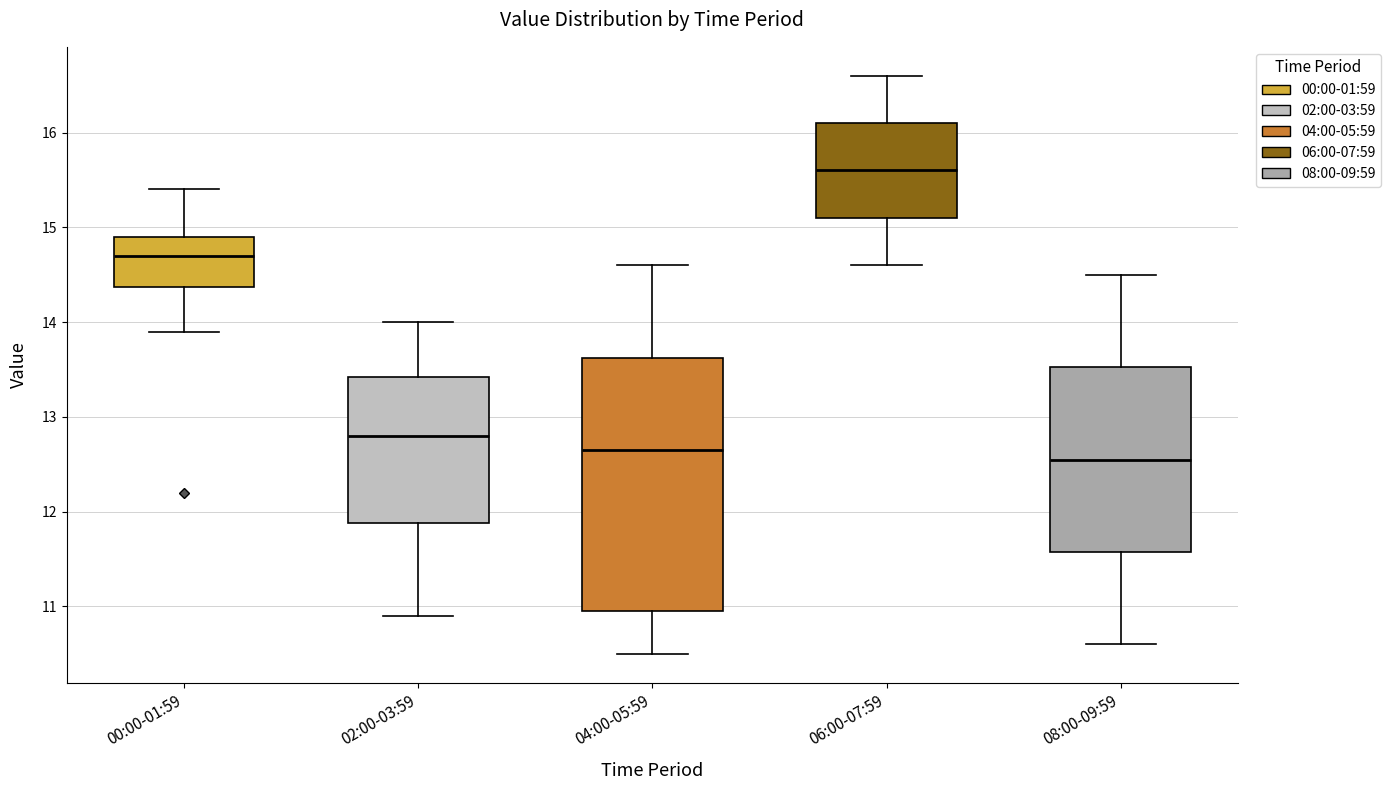

Where is the lower edge of the box for 08:00-09:59 on the y-axis? The values are not printed on the chart, so give them approximately, as read against the axis.

11.6